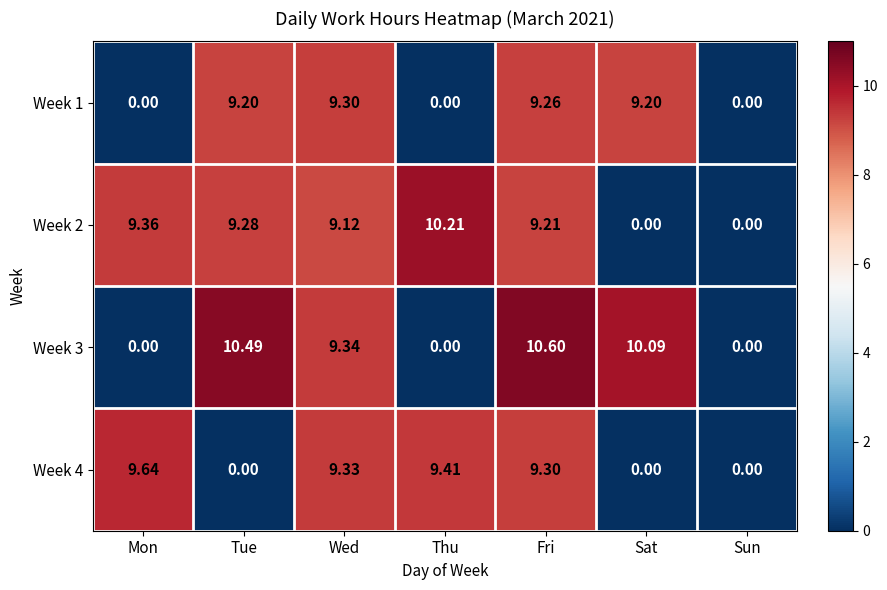

Where does the Week 2 series first go above 9?

Mon